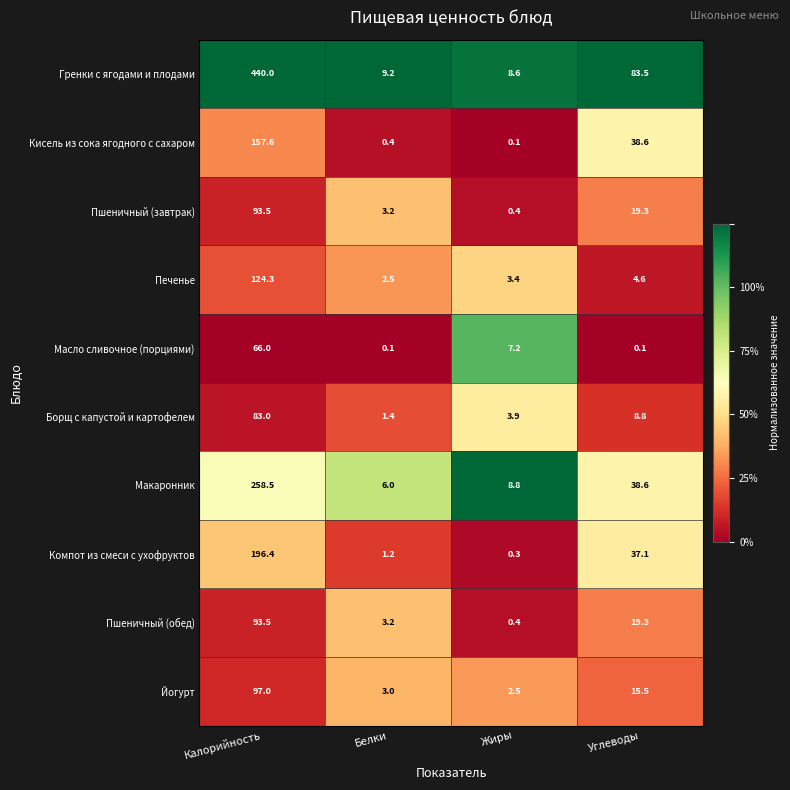

What is the difference between the highest and lowest values at Белки?

9.1